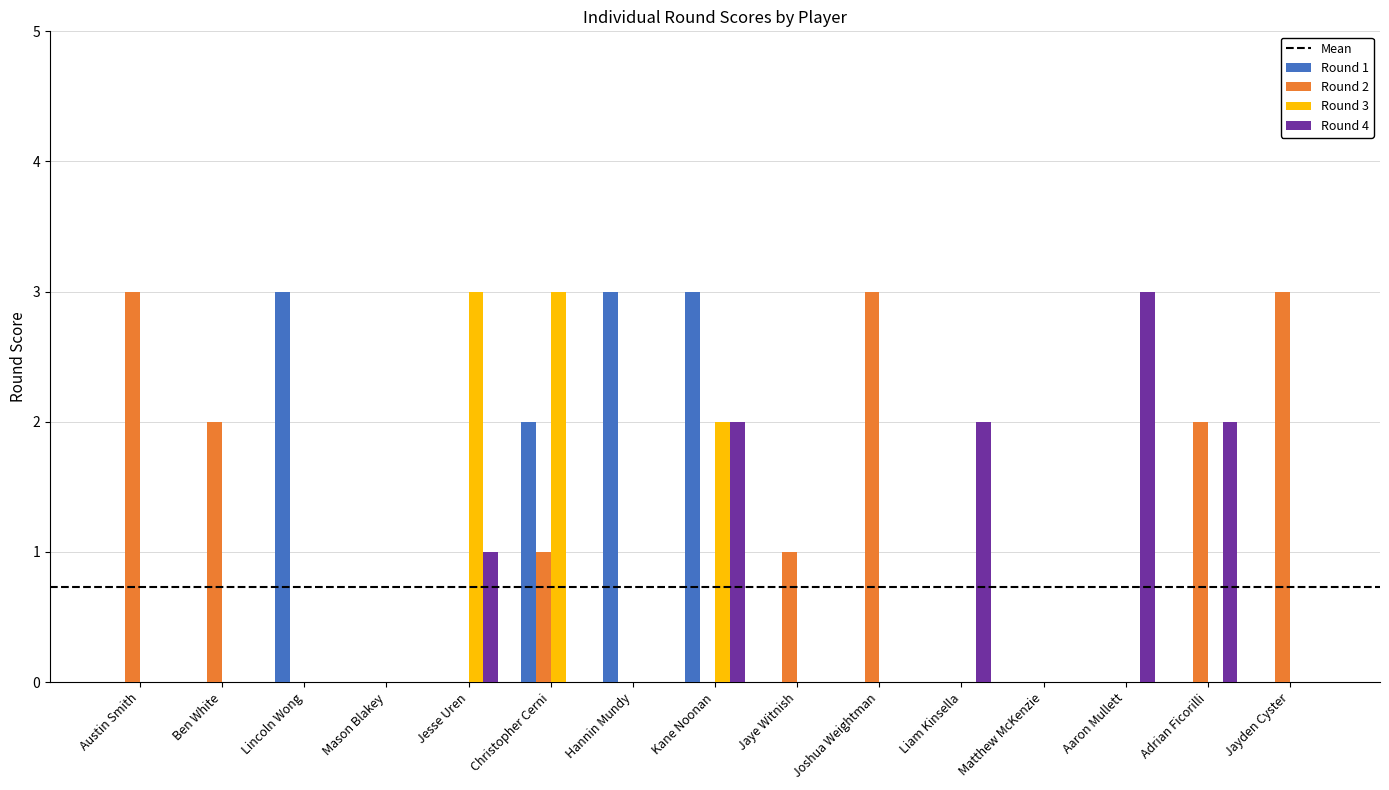

At which category is the sum across all series the highest?

Kane Noonan